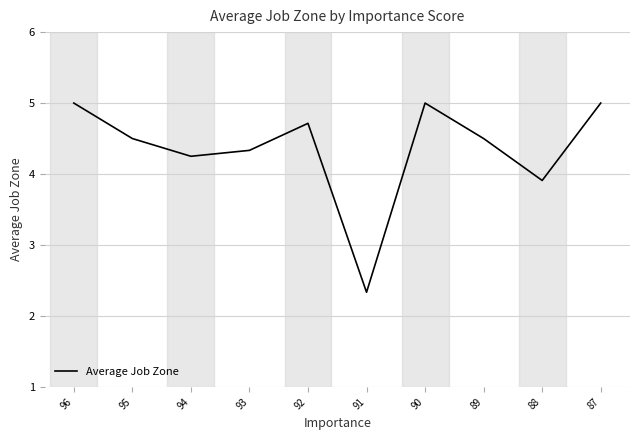

The value at 89 is 7.9. True or false?

False